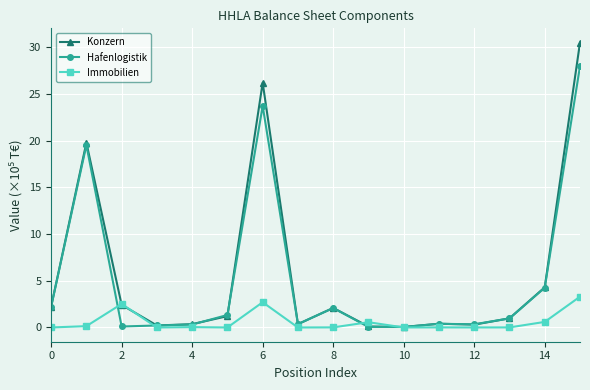

What is the sum of all Immobilien values?

9.9